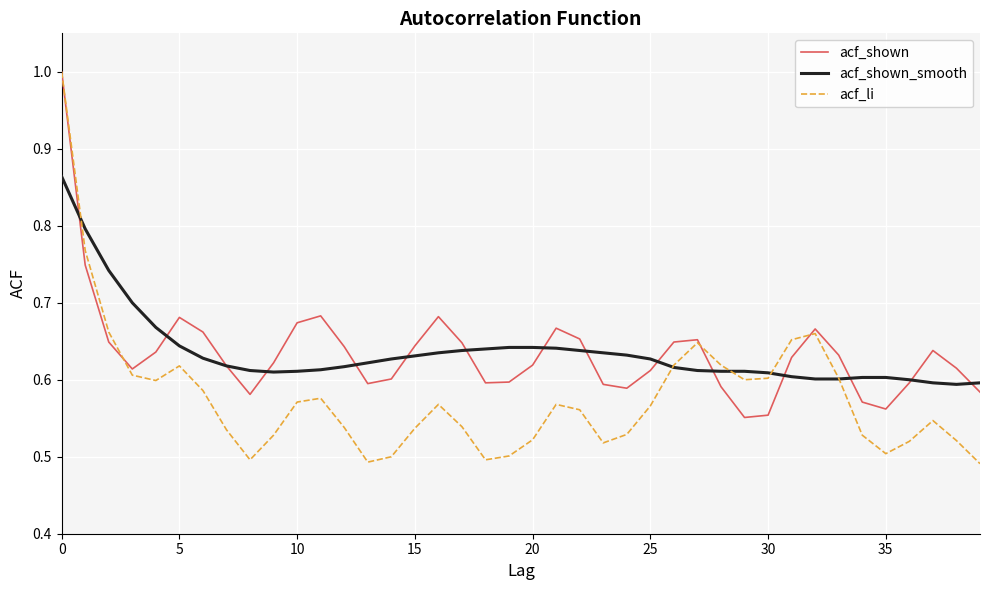

What is the greatest value displayed?

1.0